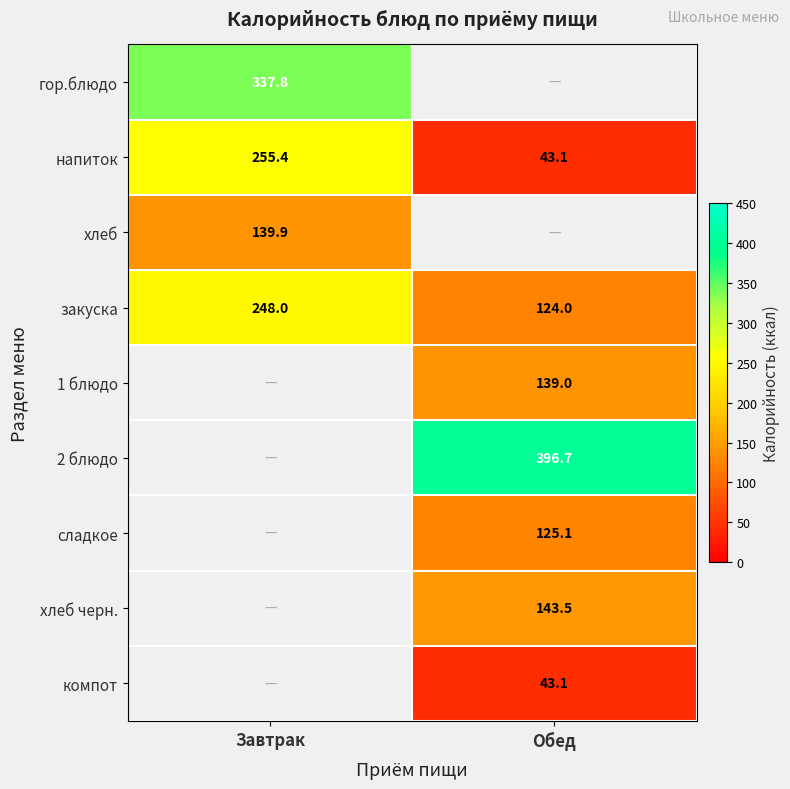

Is the value of сладкое at Обед greater than the value of хлеб черн. at Обед?

No